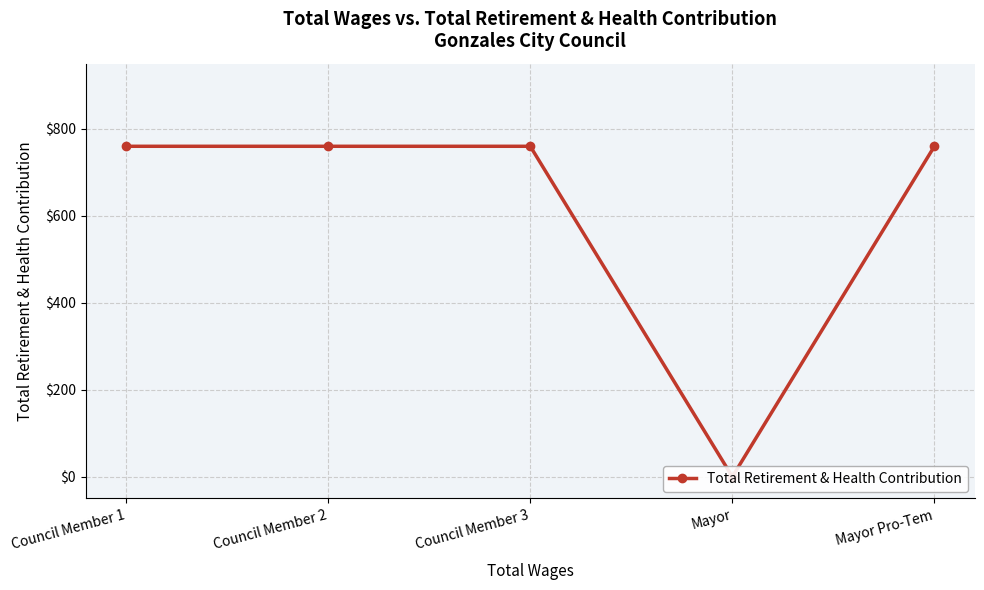

What is the sum of the values at Council Member 2 and Council Member 3?

1520